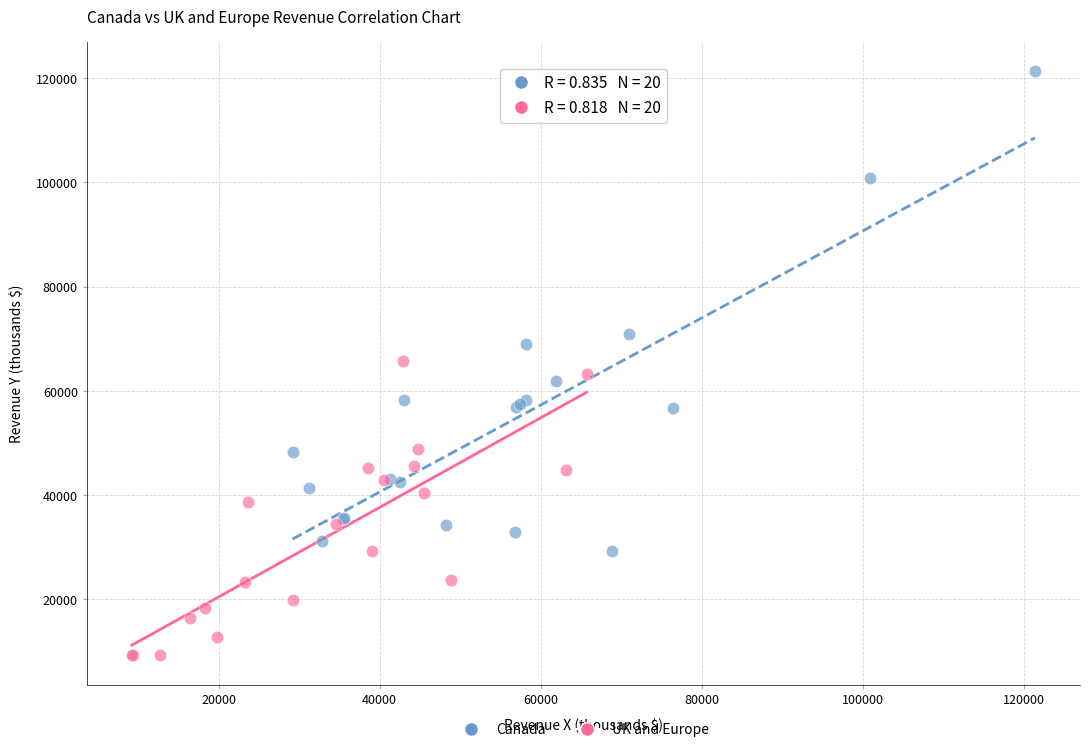

Which series contains the highest Y value?

Canada